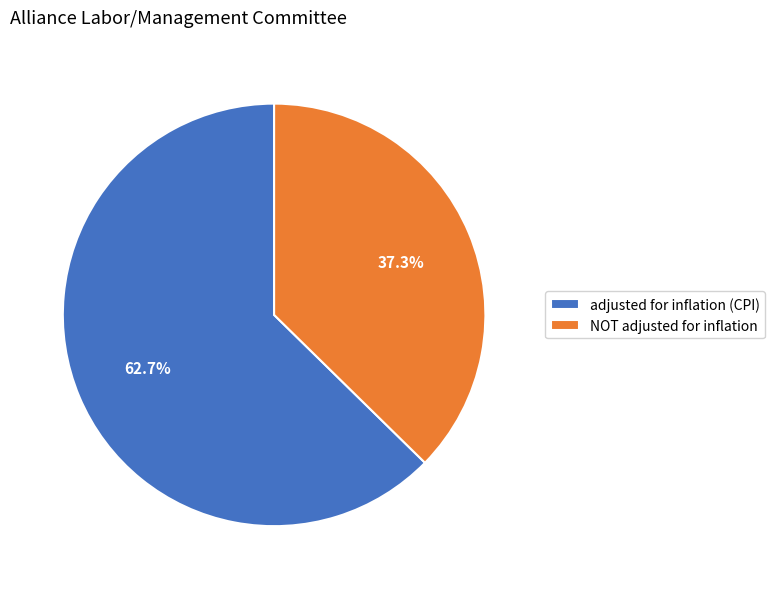

Which category has the smallest portion of the pie?

NOT adjusted for inflation